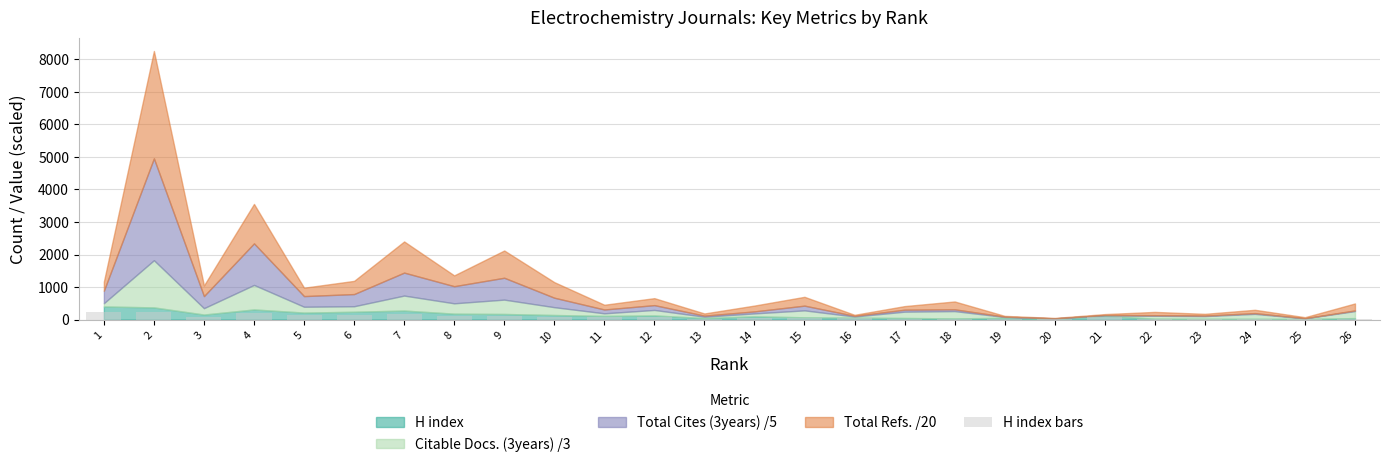

Are the bars grouped side by side (vs. stacked)?

No